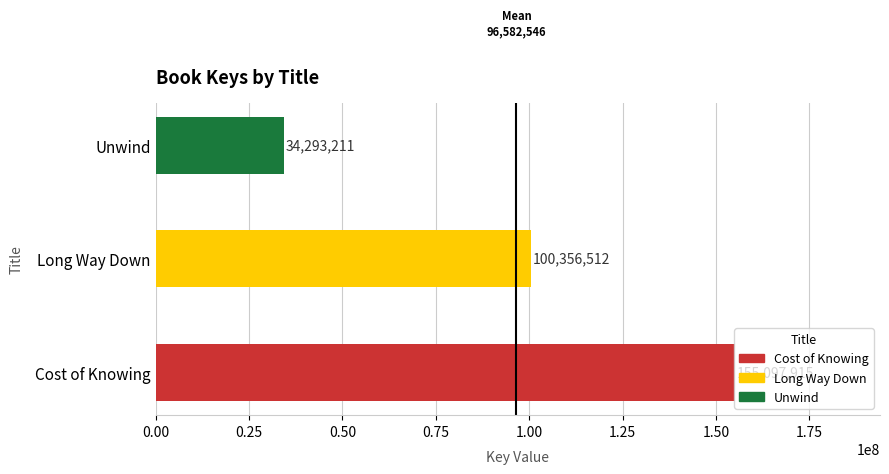

What is the difference between the maximum and minimum values?

120804704